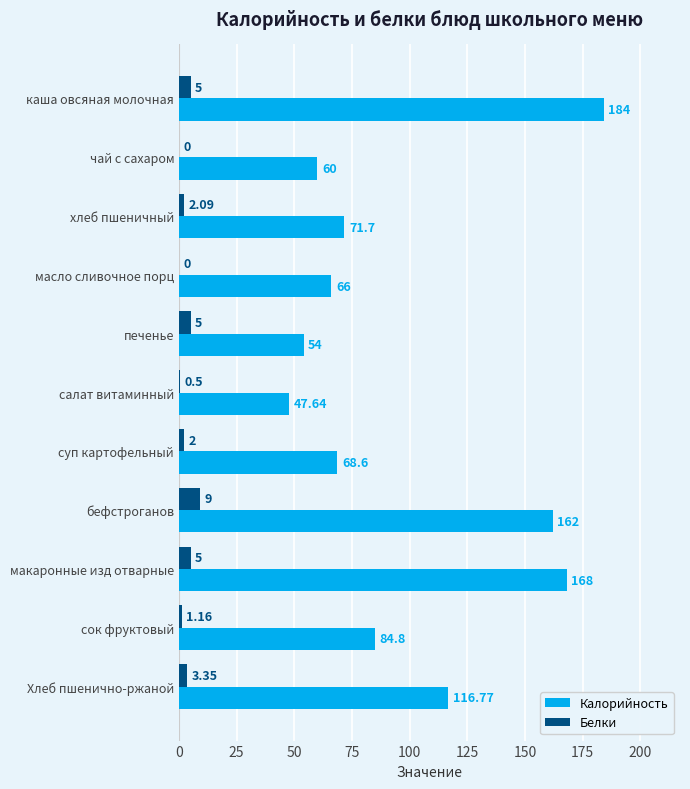

Is the value of Калорийность at масло сливочное порц greater than the value of Белки at хлеб пшеничный?

Yes